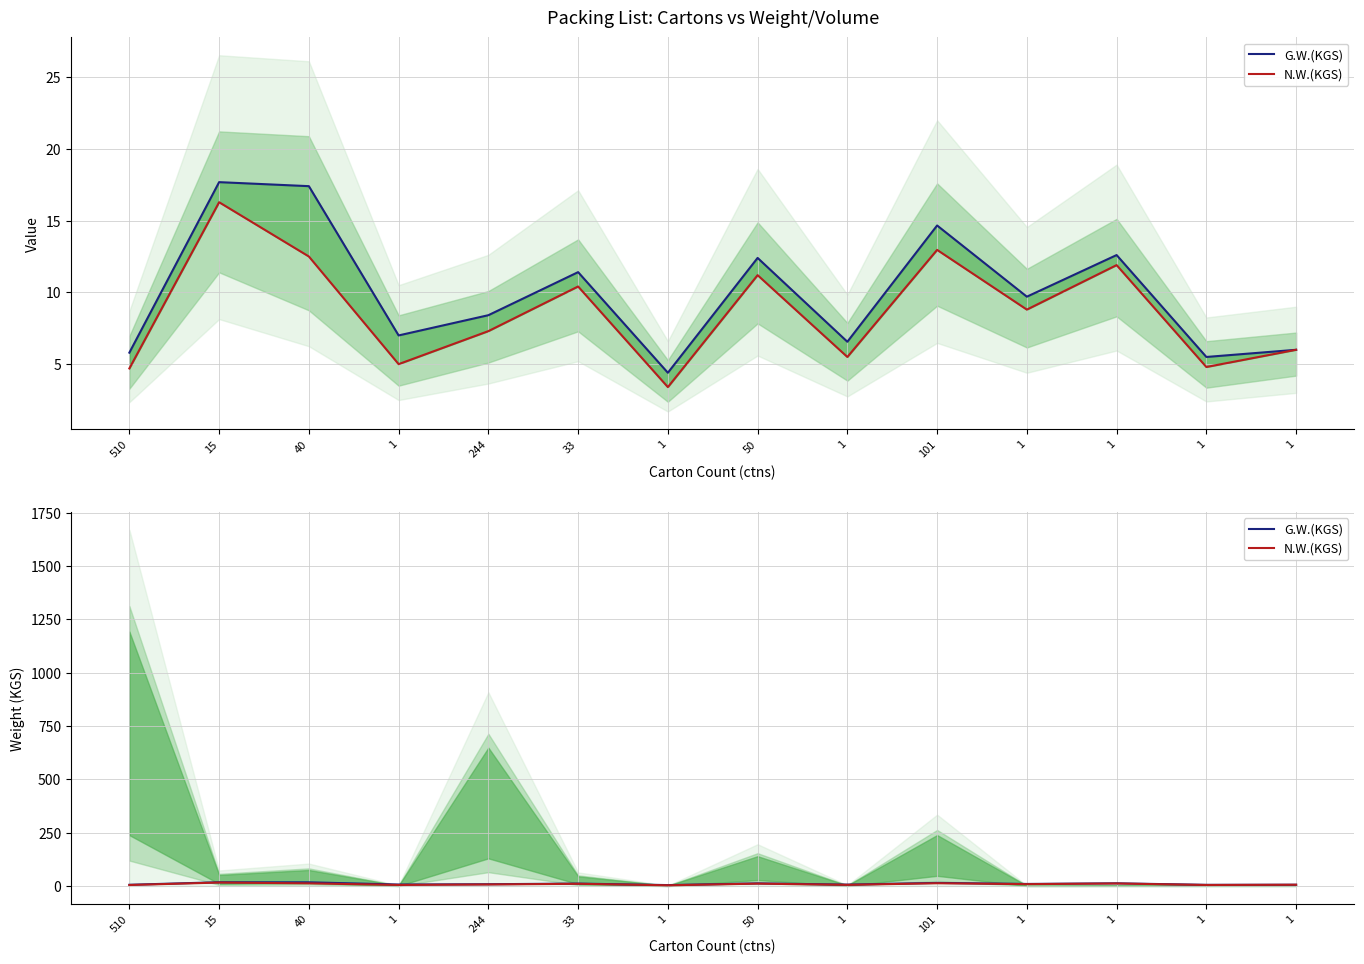

True or false: G.W.(KGS) has more than 1 points higher than both neighbors.

True